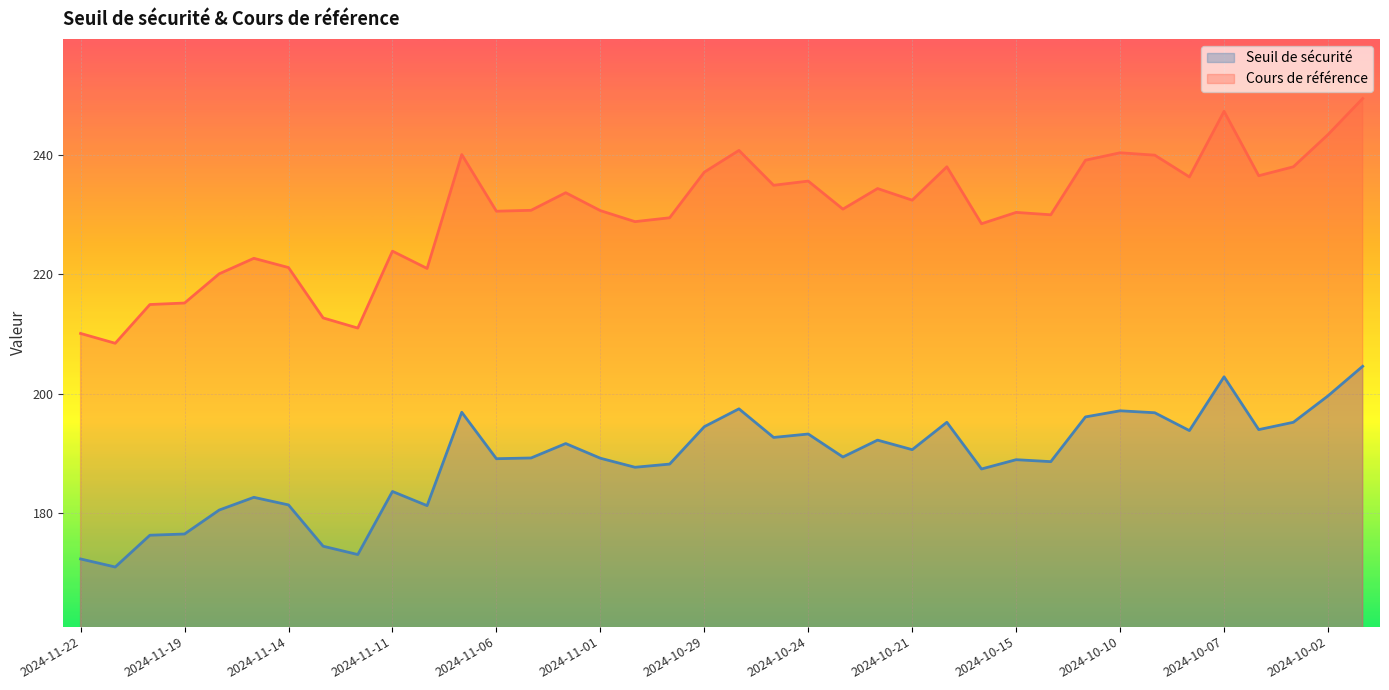

True or false: Cours de référence and Seuil de sécurité intersect in this chart.

False